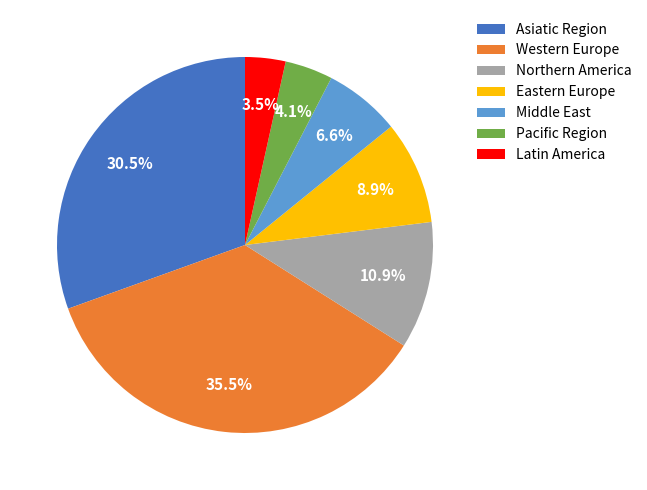

Count the number of slices in the pie.

7